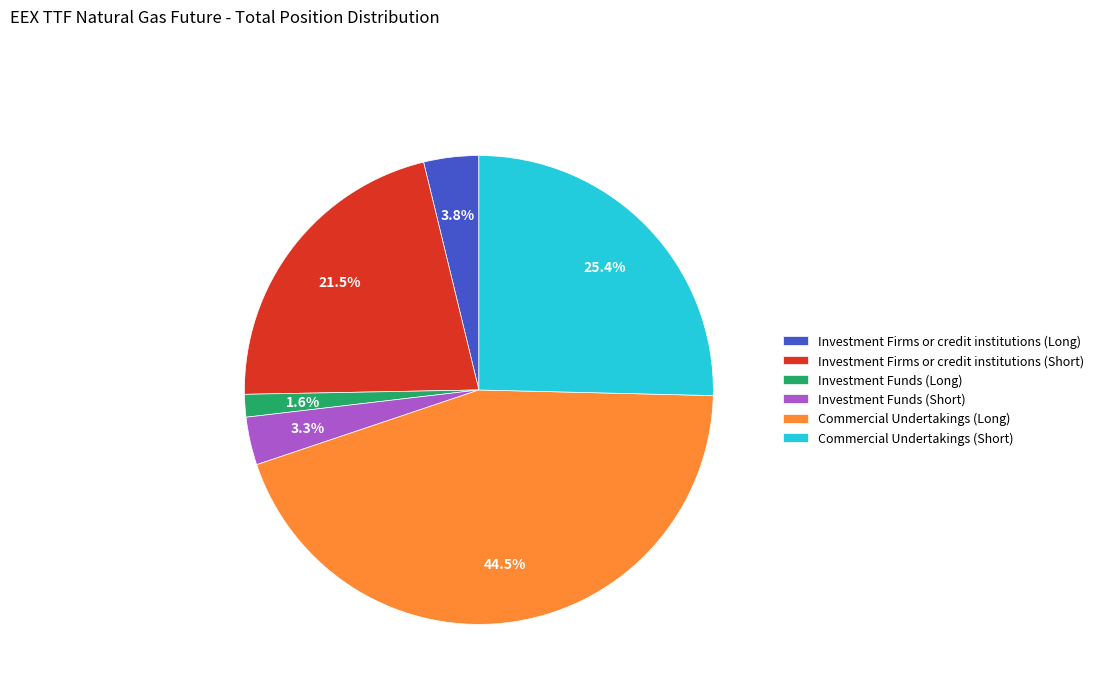

Count the number of slices in the pie.

6